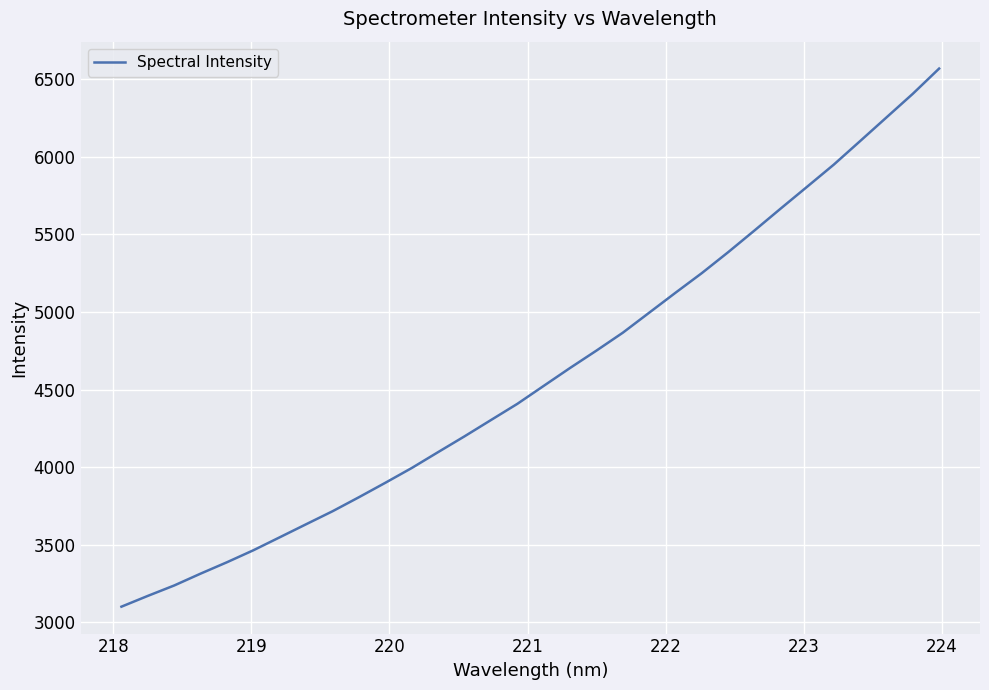

How many values exceed 4523?

16